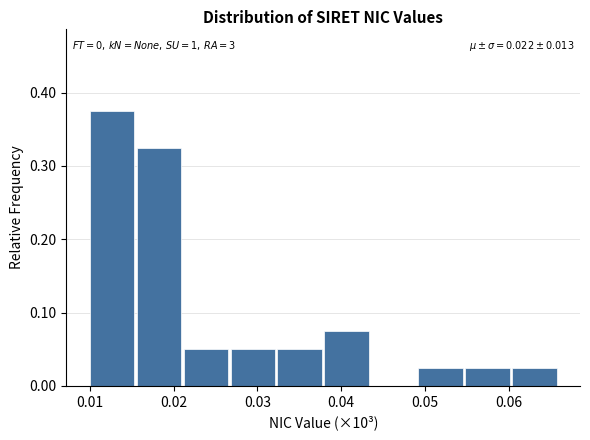

Which range on the x-axis has the tallest bar?

0.010 to 0.016